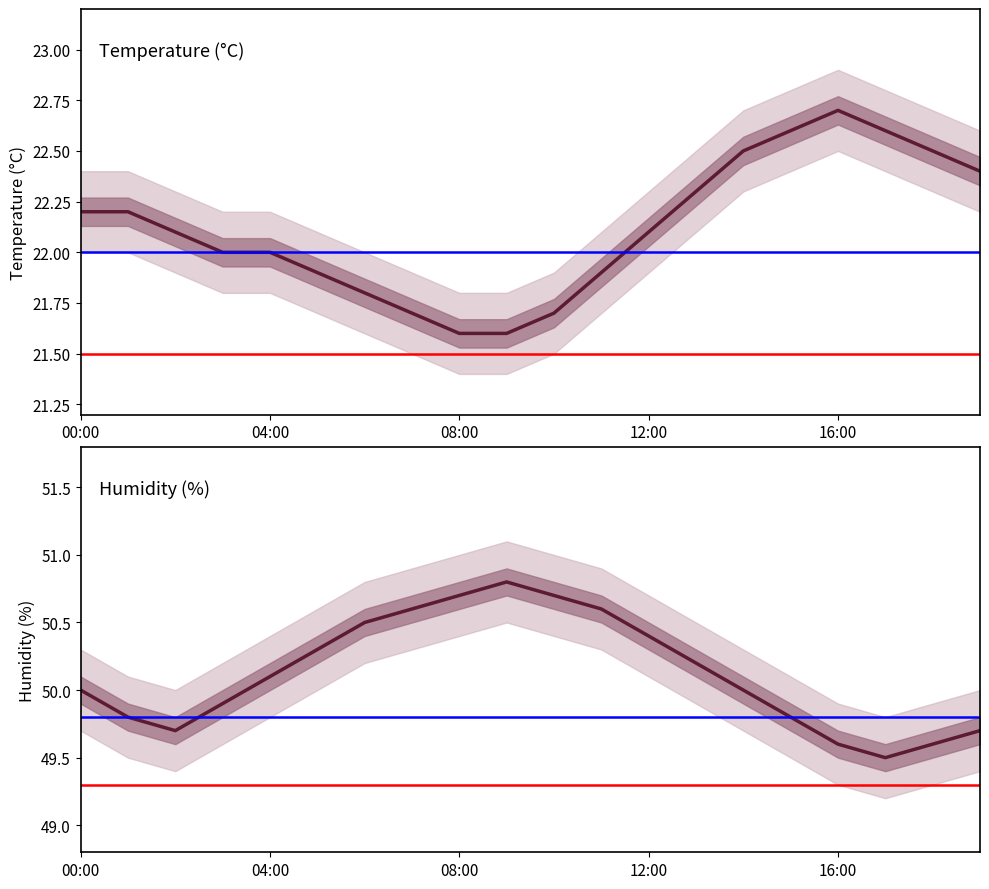

List the series in order of their peak value, lowest first.

temperature_lower, temperature, temperature_upper, humidity_lower, humidity, humidity_upper